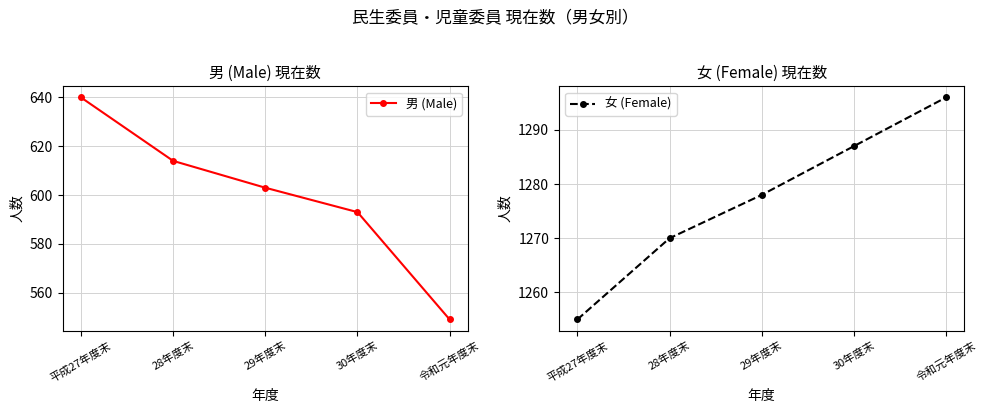

True or false: 男 (Male) has a value of 549 at 令和元年度末.

True